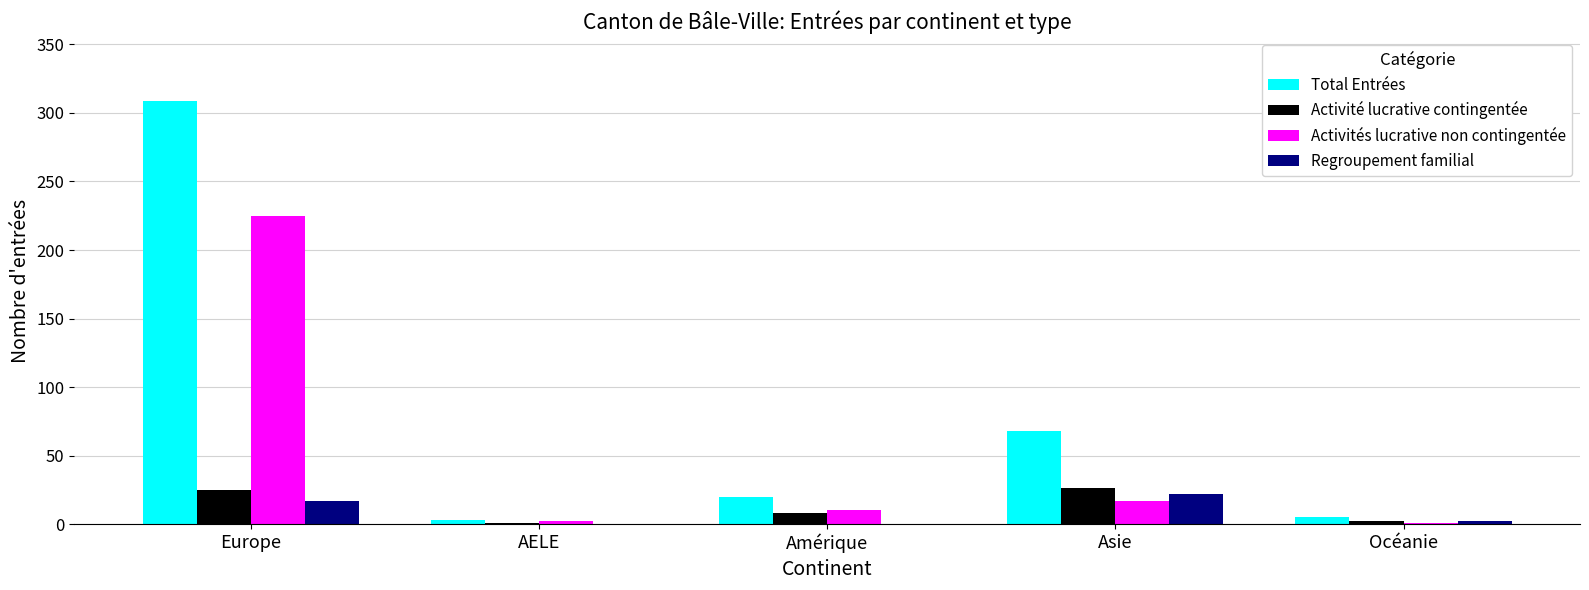

At which category is the sum across all series the highest?

Europe